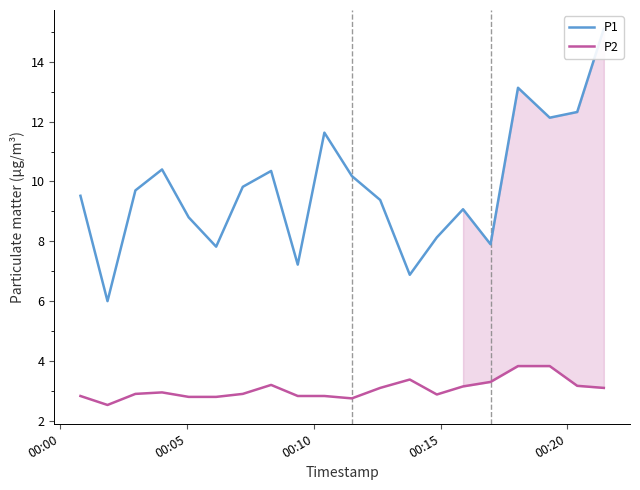

List the series in order of their peak value, highest first.

P1, P2